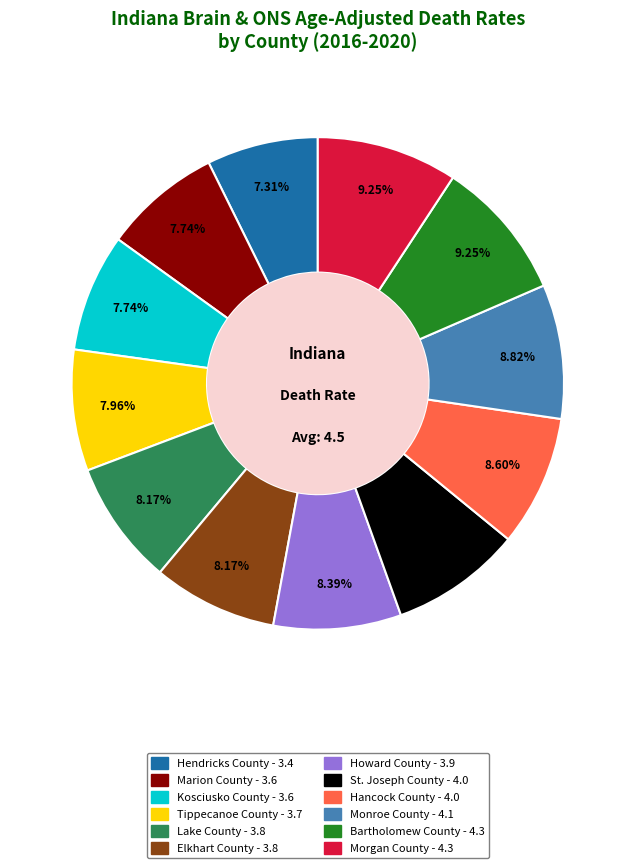

Is there a majority slice in this chart?

No